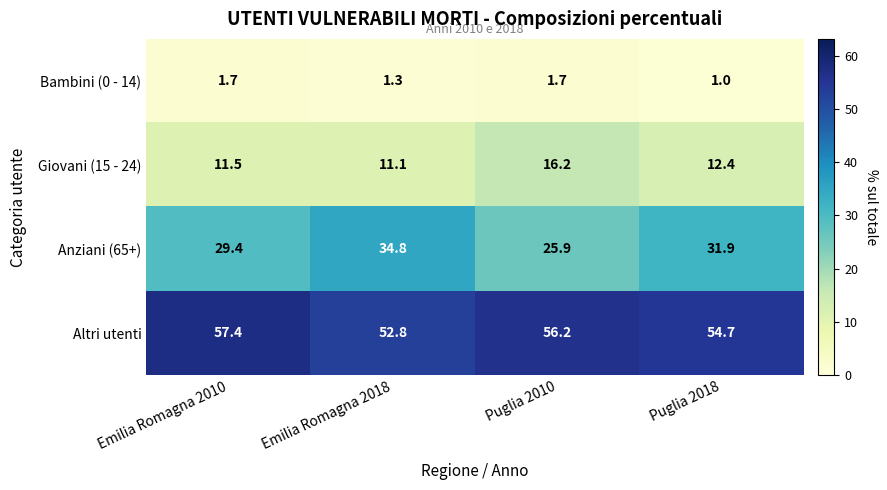

Count the number of categories in the chart.

4